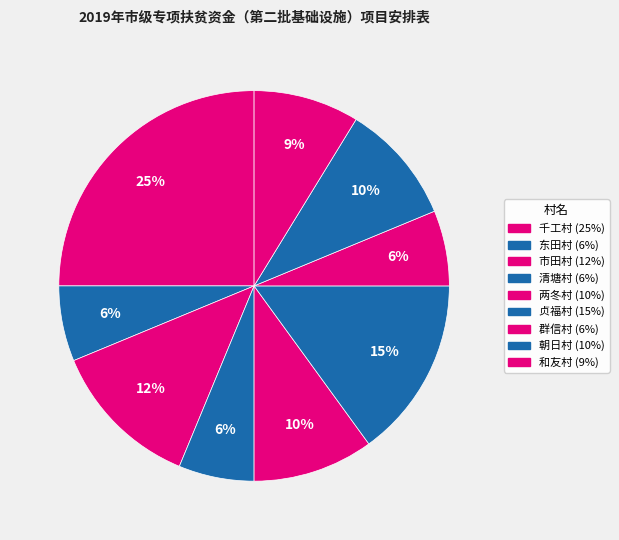

Does 群信村 represent more than half of the total?

No